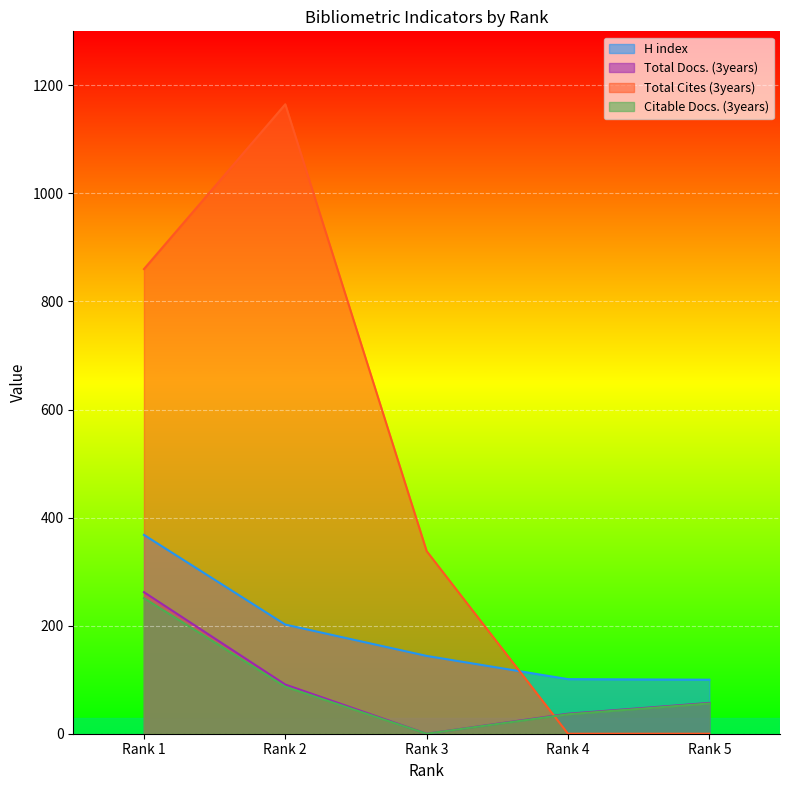

The value of Citable Docs. (3years) at Rank 2 is 87. True or false?

True